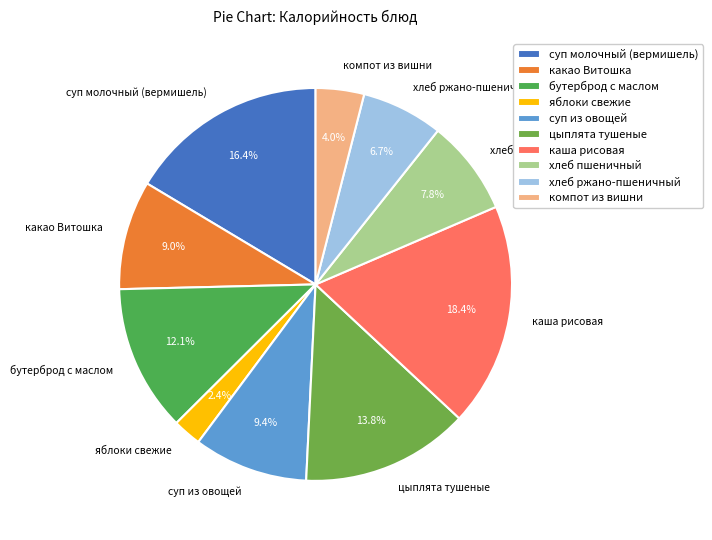

Does any single category account for the majority?

No